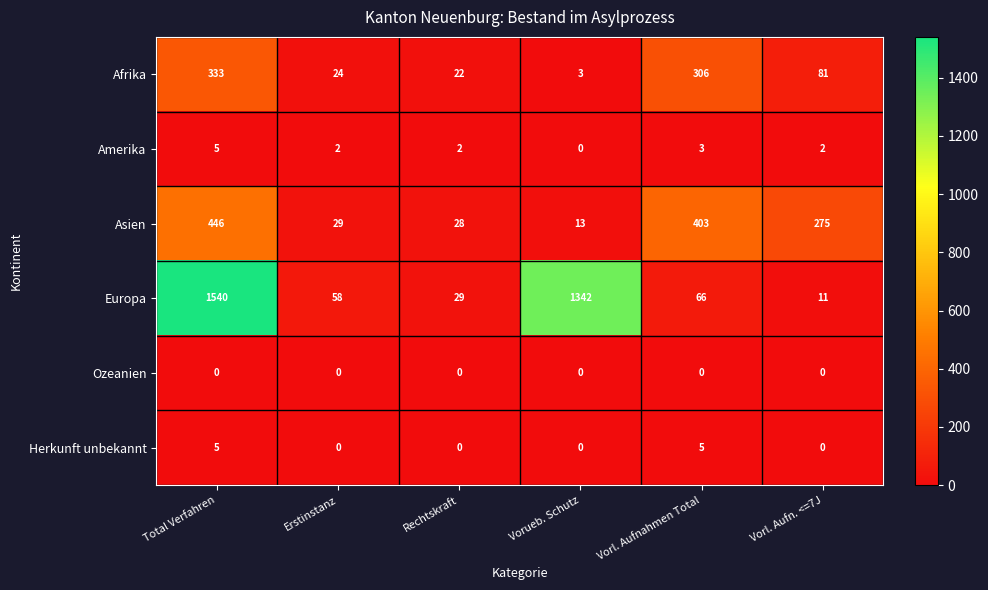

At Vorl. Aufnahmen Total, list the series in order from largest to smallest.

Asien, Afrika, Europa, Herkunft unbekannt, Amerika, Ozeanien